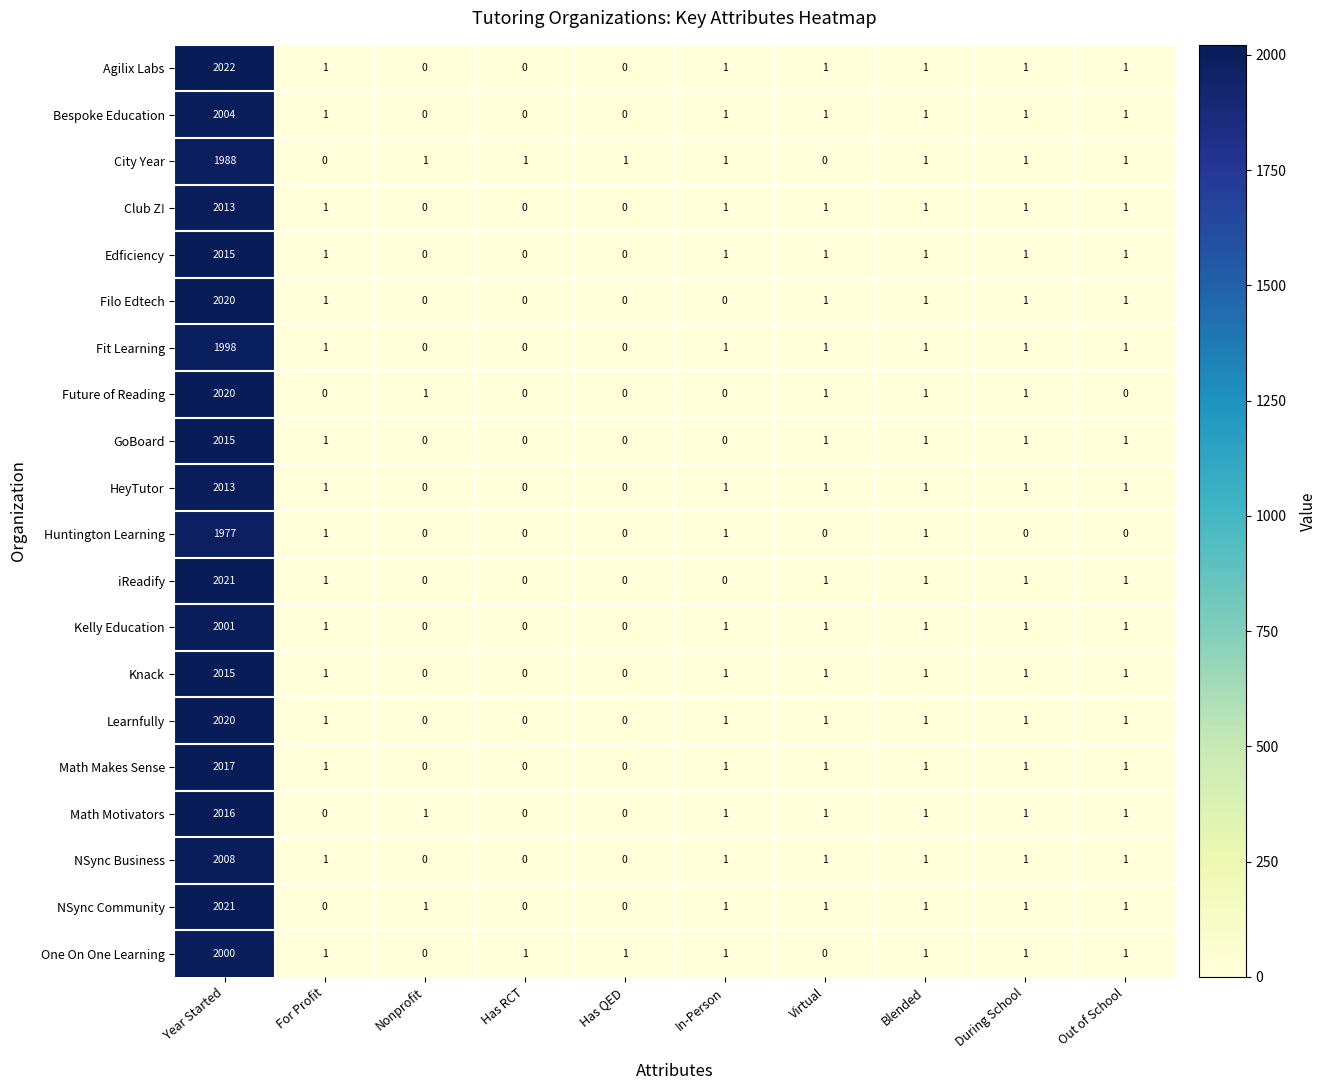

What is the spread (max minus min) of values at Year Started?

45